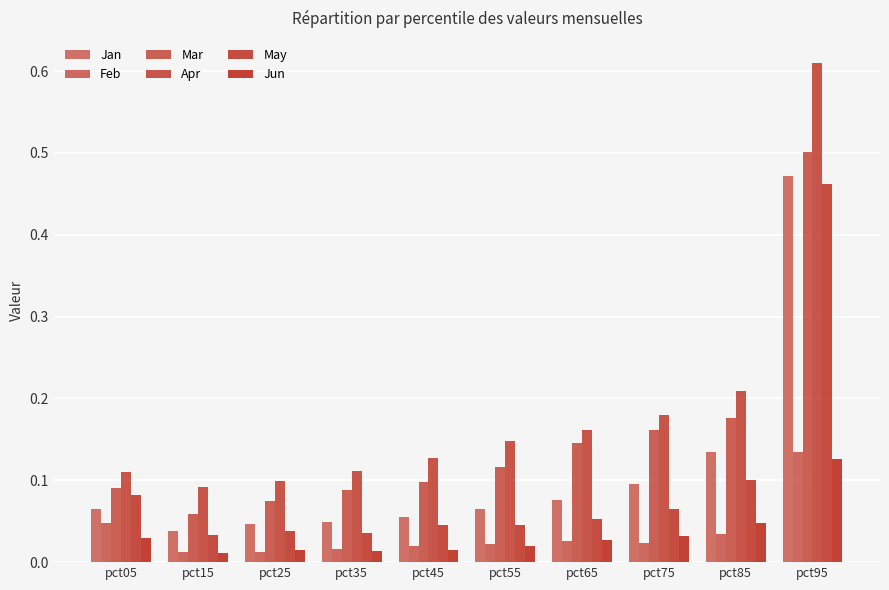

The value of Apr at pct85 is 0.2. True or false?

True